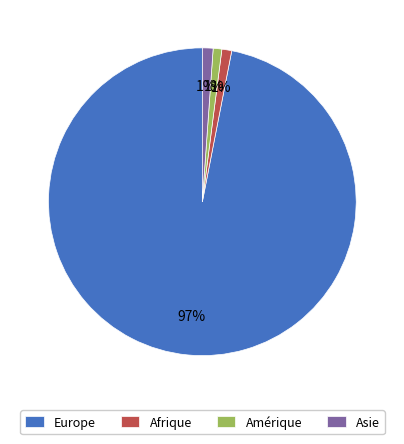

How many segments does this pie chart have?

4